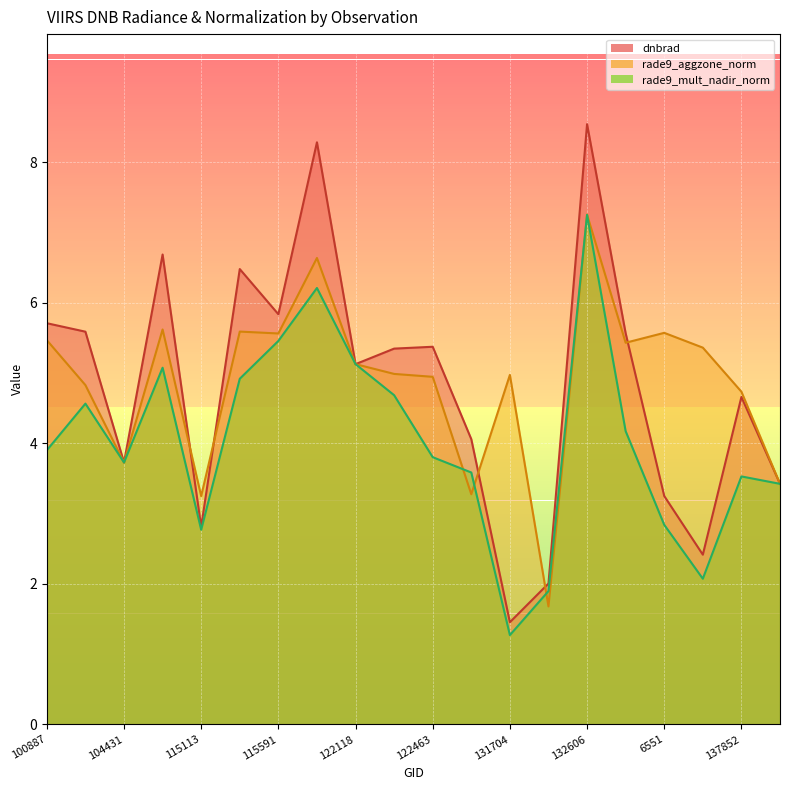

Which category has the highest value across all series?

132606